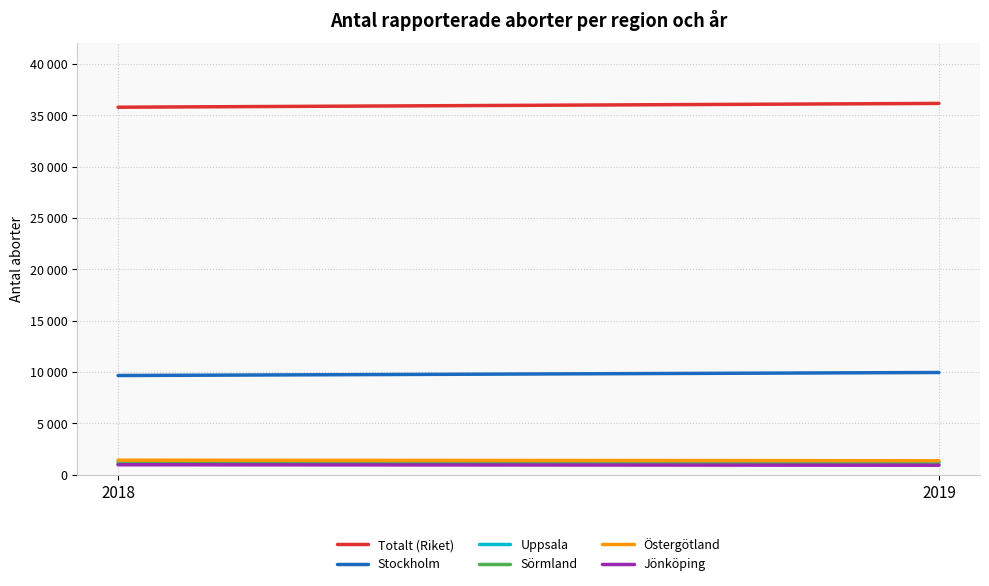

What are all the series names shown in the legend?

Totalt (Riket), Stockholm, Uppsala, Sörmland, Östergötland, Jönköping